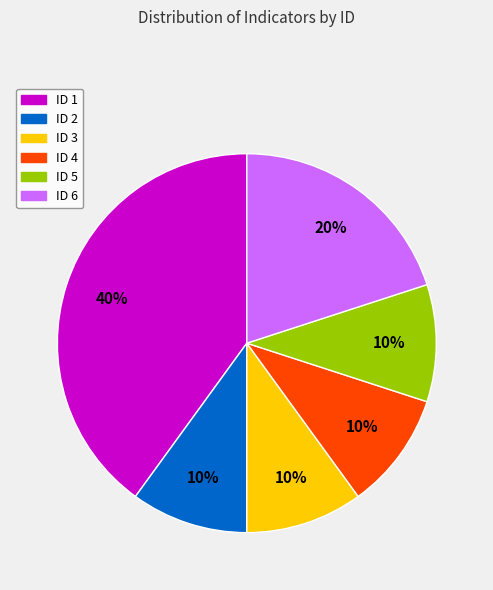

To the nearest percent, what is the average slice percentage?

17%